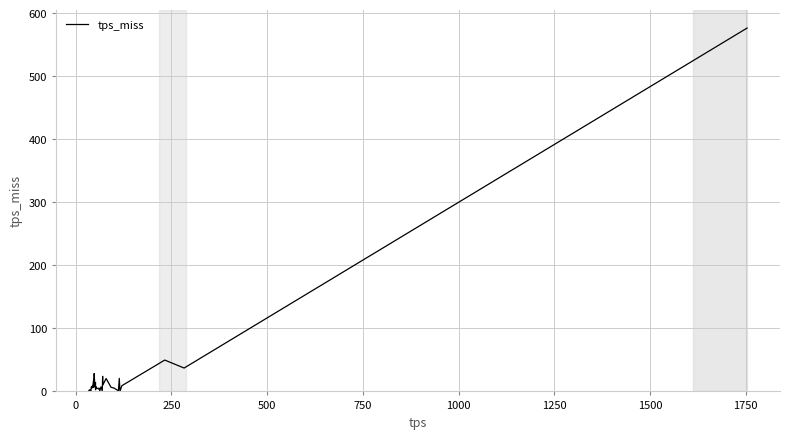

What is the minimum value shown in the chart?

0.1